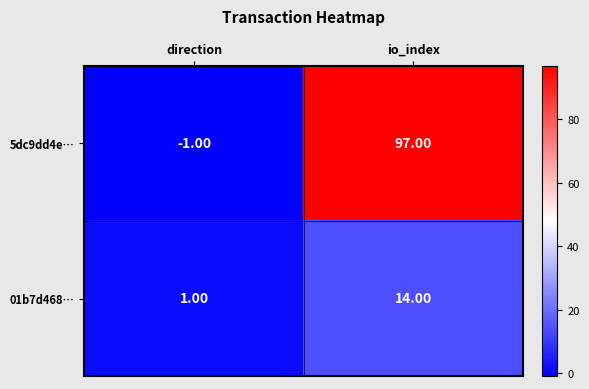

What is the sum of all 5dc9dd4e… values?

96